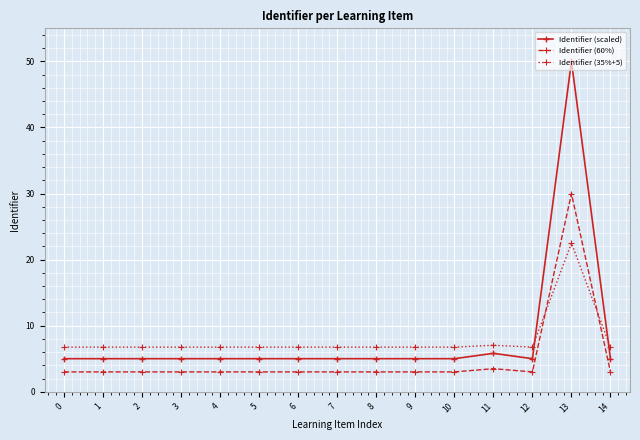

The value of Identifier (scaled) at 2 is 8.0. True or false?

False